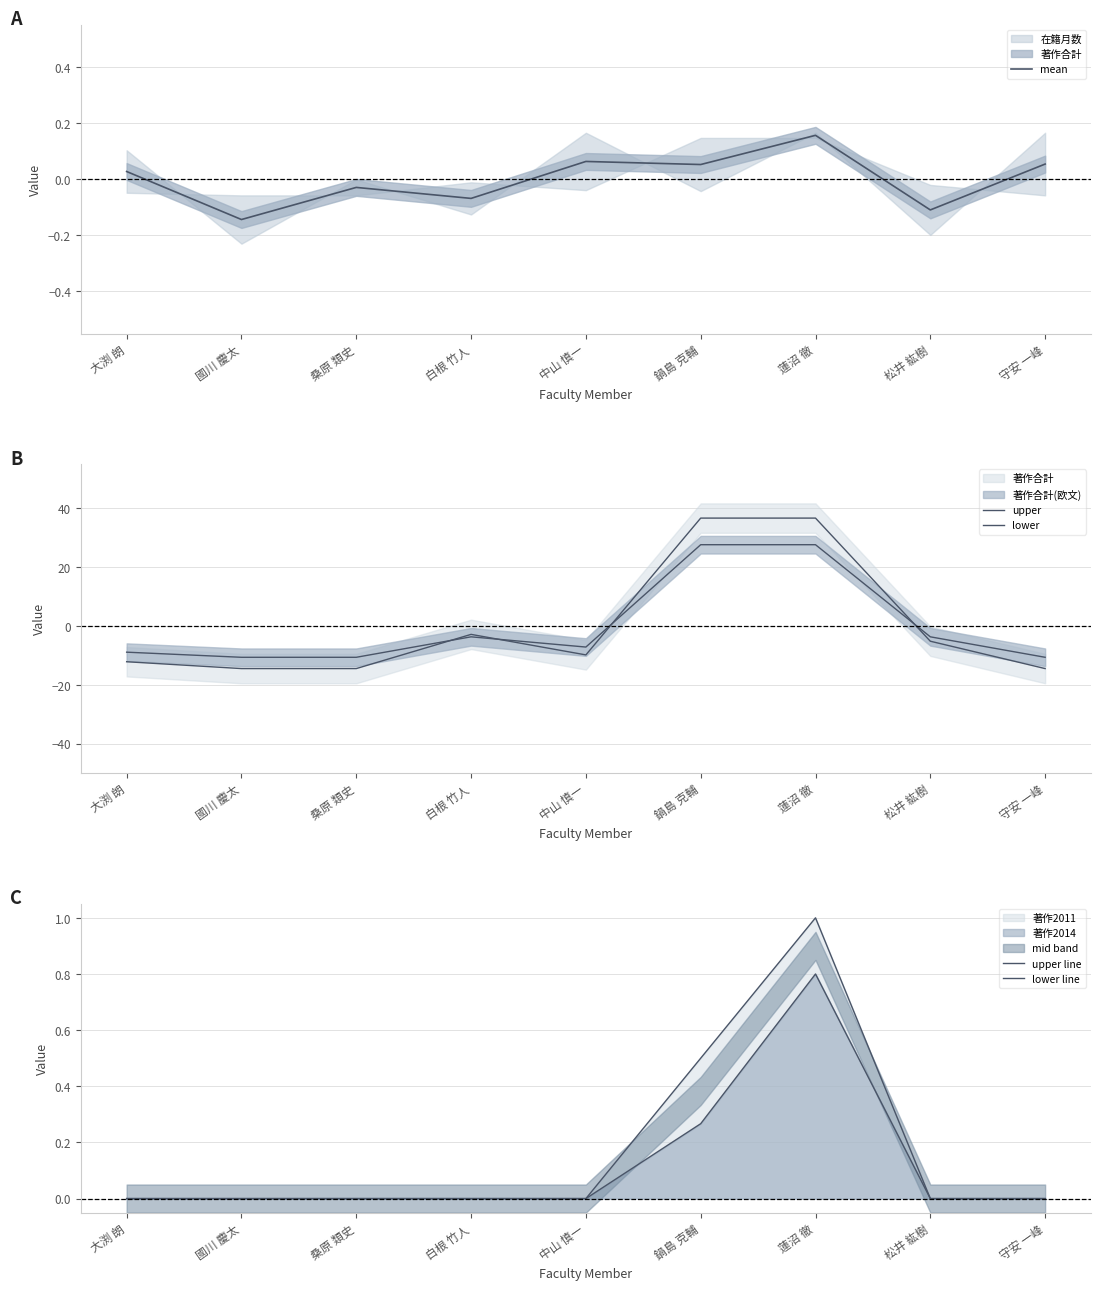

Where does the upper series first go above -9?

白根 竹人